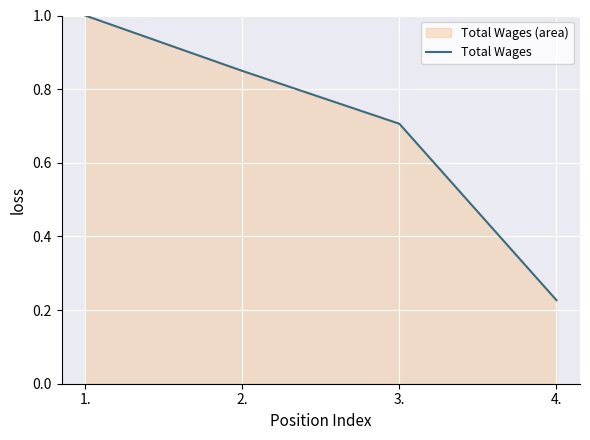

What is the change in value from 2. to 4.?

-0.6